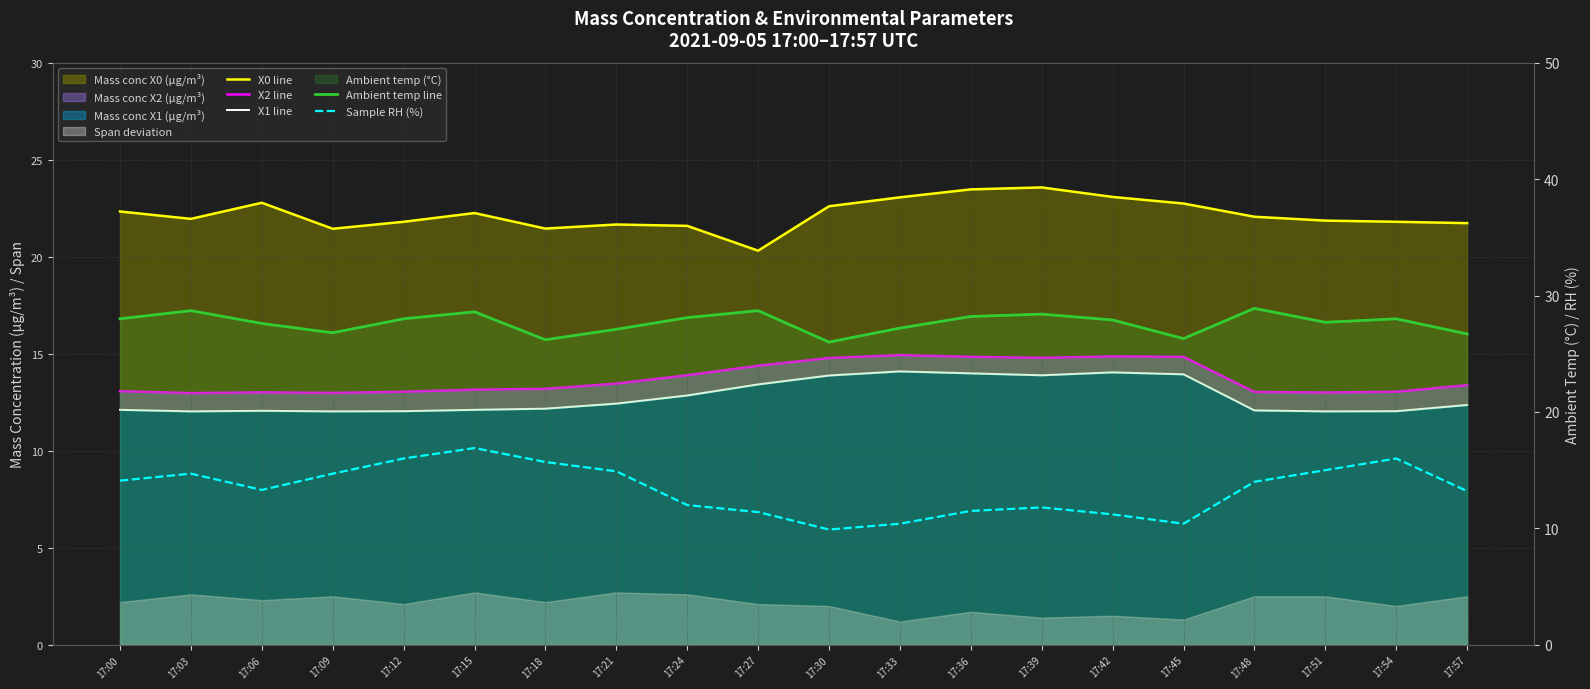

What is the value of the X0 line point at the 14th from the left?

23.6